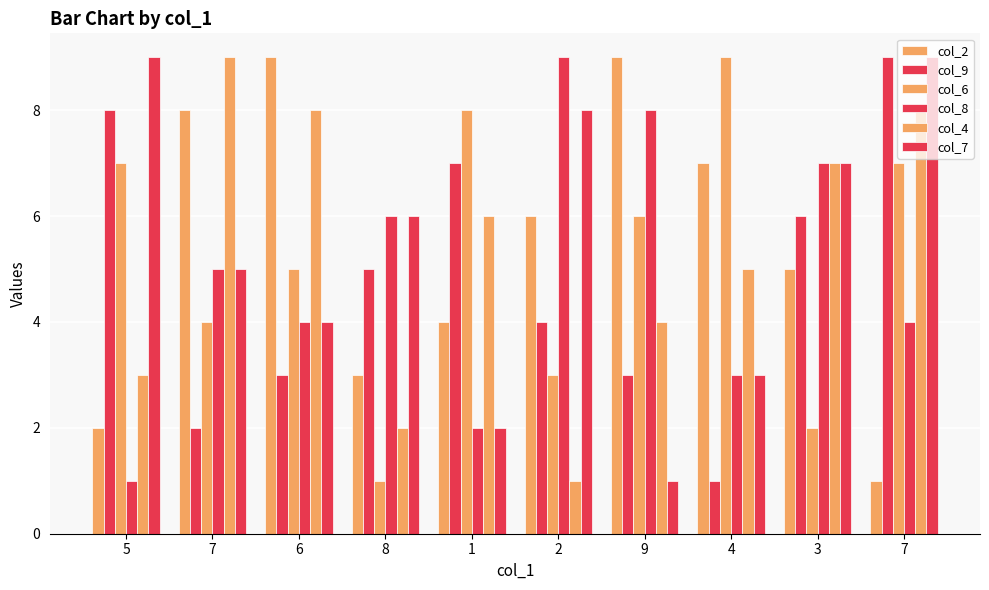

What is the label of the 2nd bar from the right?

3